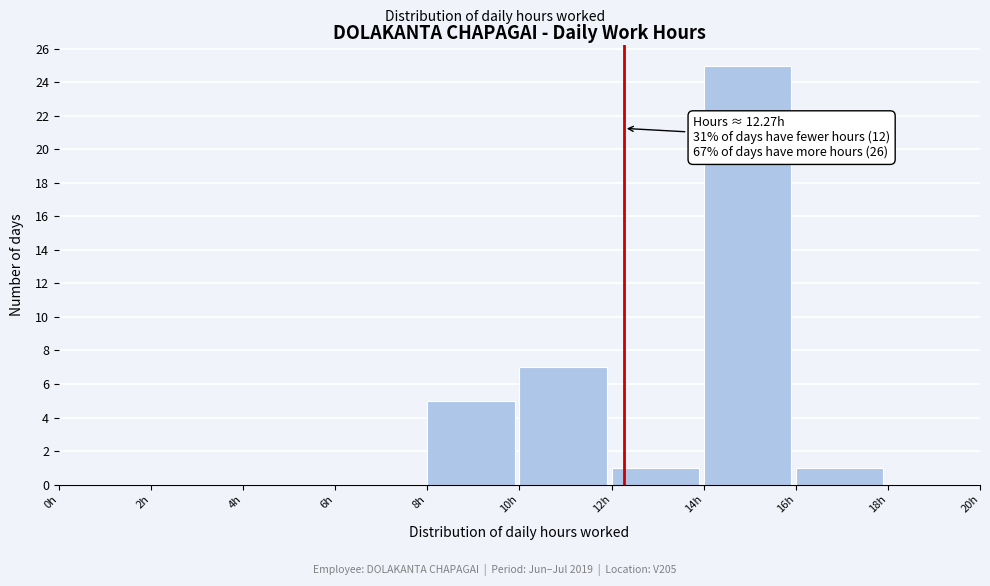

Over which range of the x-axis is the bar tallest?

14 to 16